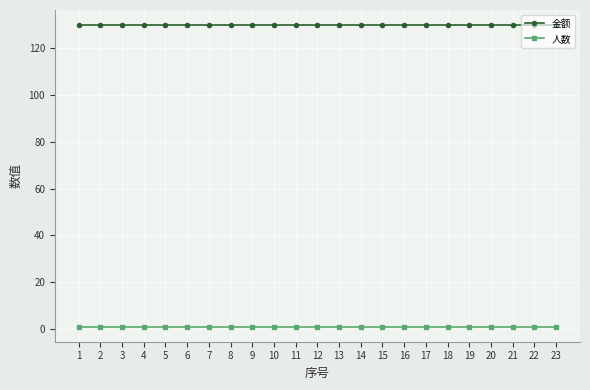

Which series has the largest total across all categories?

金额